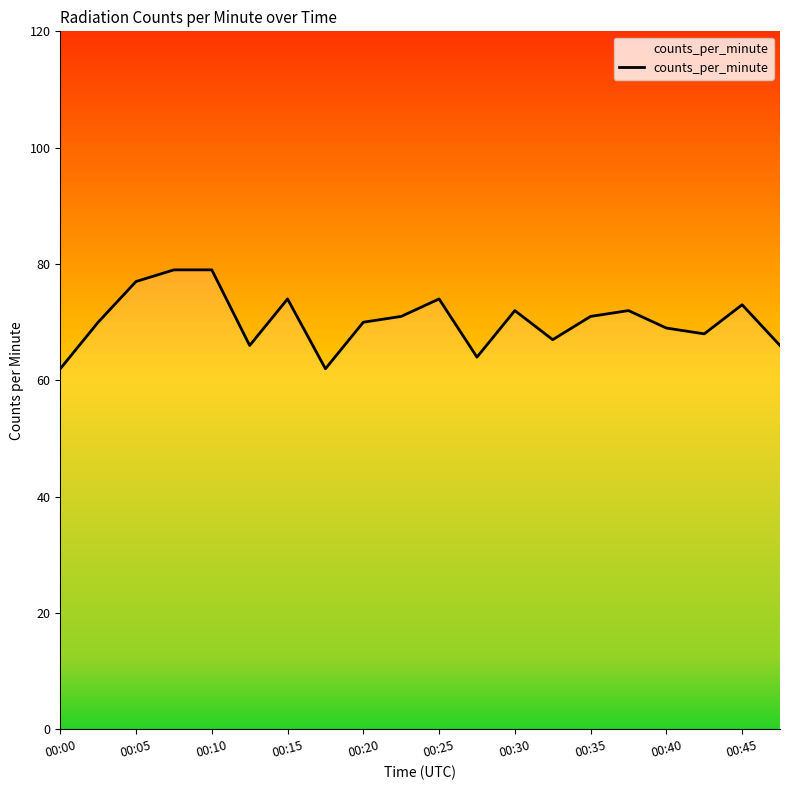

What is the minimum value shown in the chart?

62